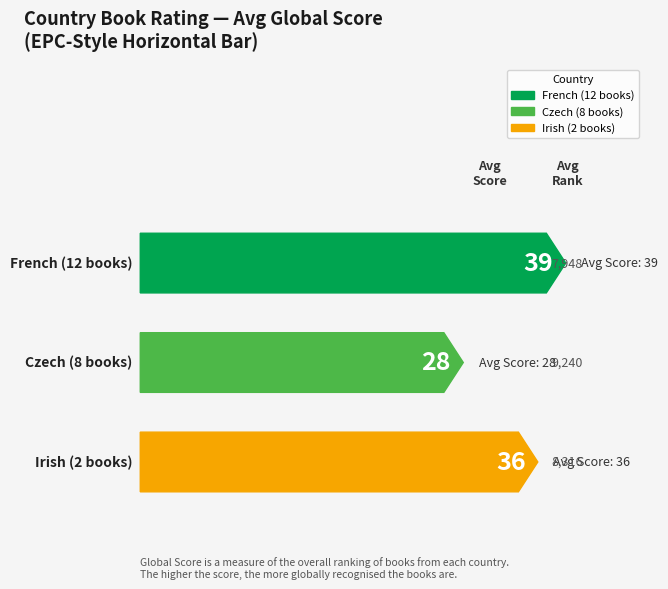

What is the label of the 2nd bar from the left?

Czech